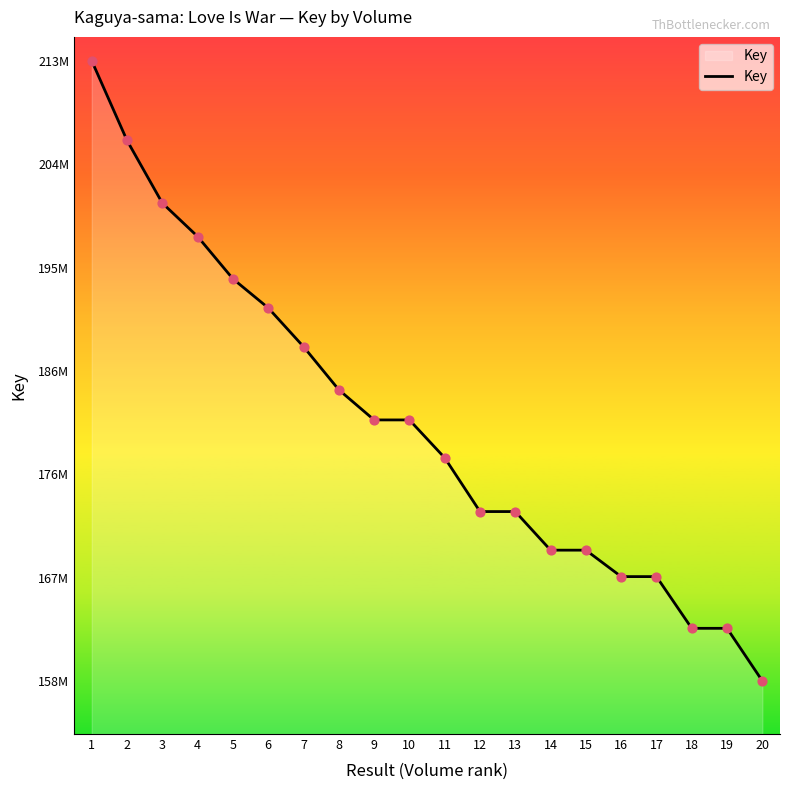

Is this an area chart (filled region under the line)?

Yes